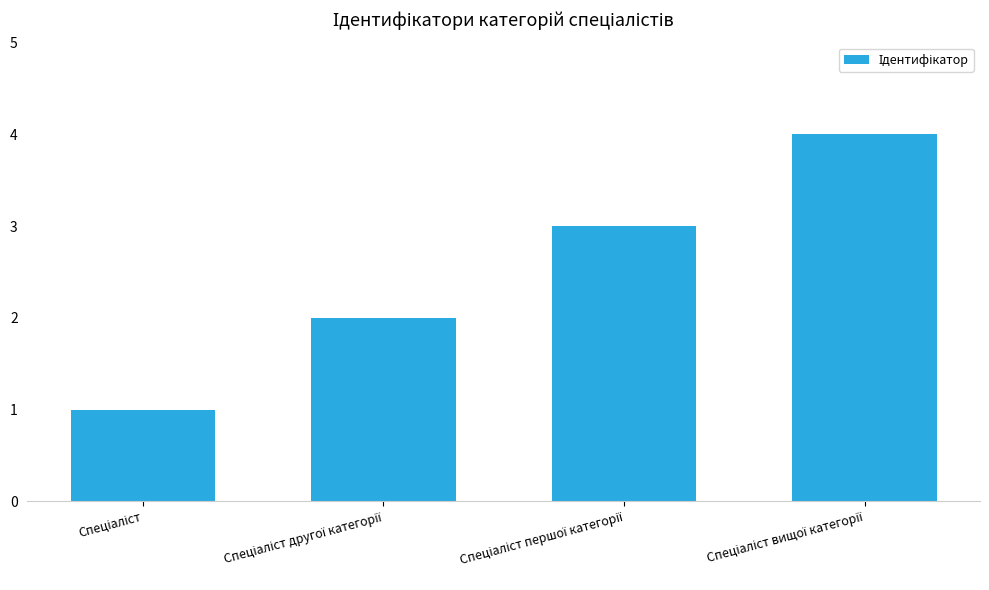

What is the difference between the maximum and minimum values?

3